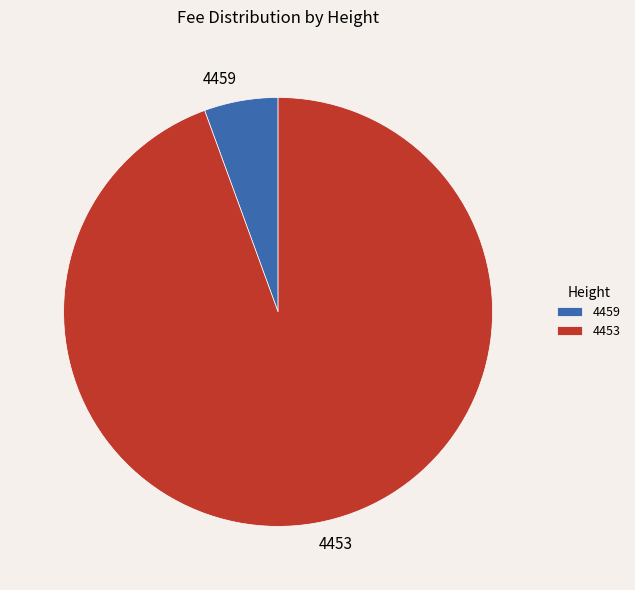

Does 4459 account for over 50% of the chart?

No